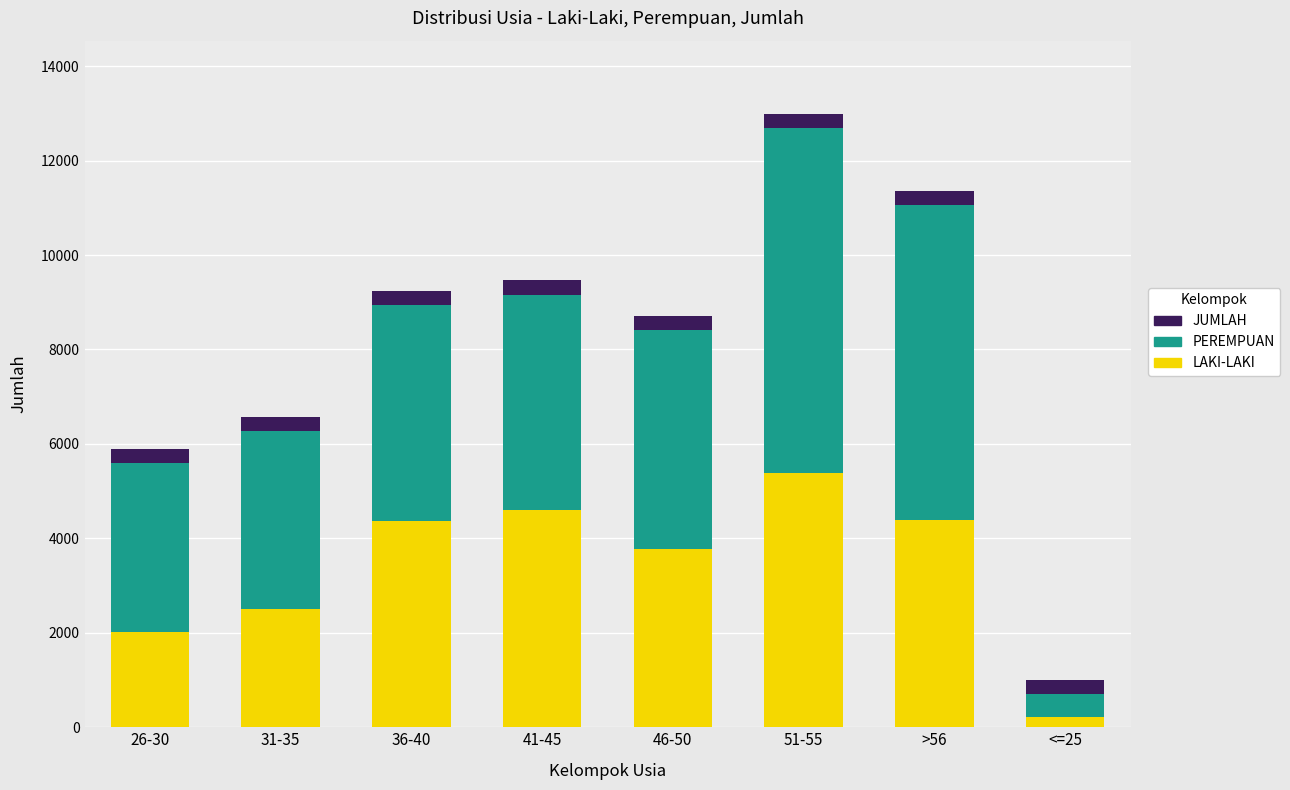

At which category is the sum across all series the highest?

51-55